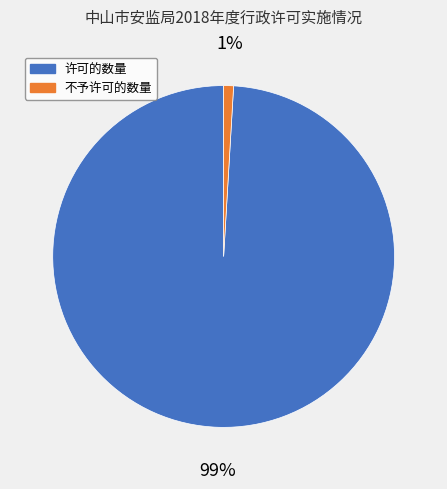

To the nearest percent, what percentage of the pie is 许可的数量?

99%